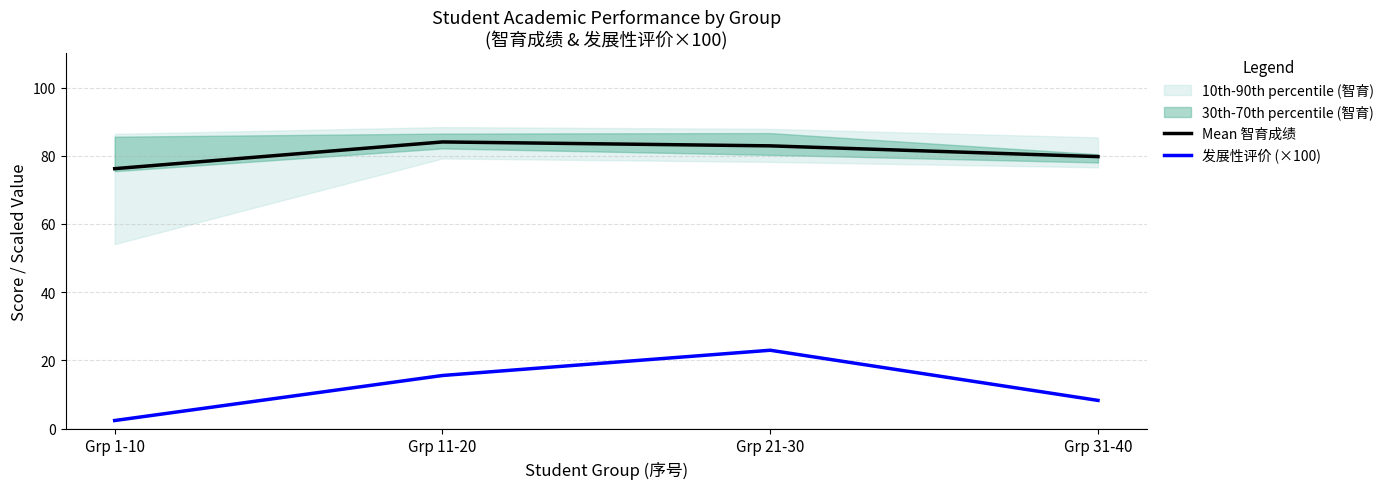

True or false: Mean 智育成绩 and 发展性评价 (×100) intersect in this chart.

False